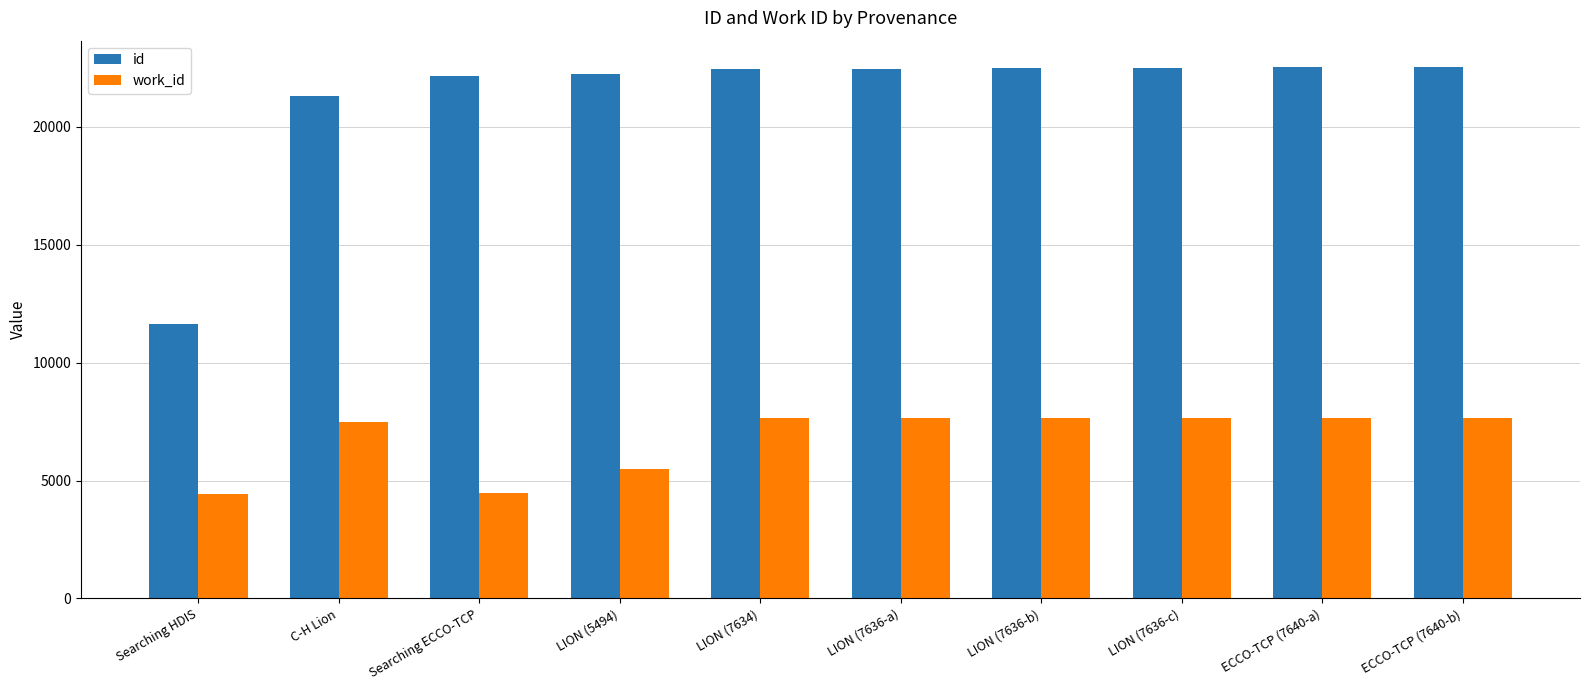

What is the spread (max minus min) of values at ECCO-TCP (7640-b)?

14892